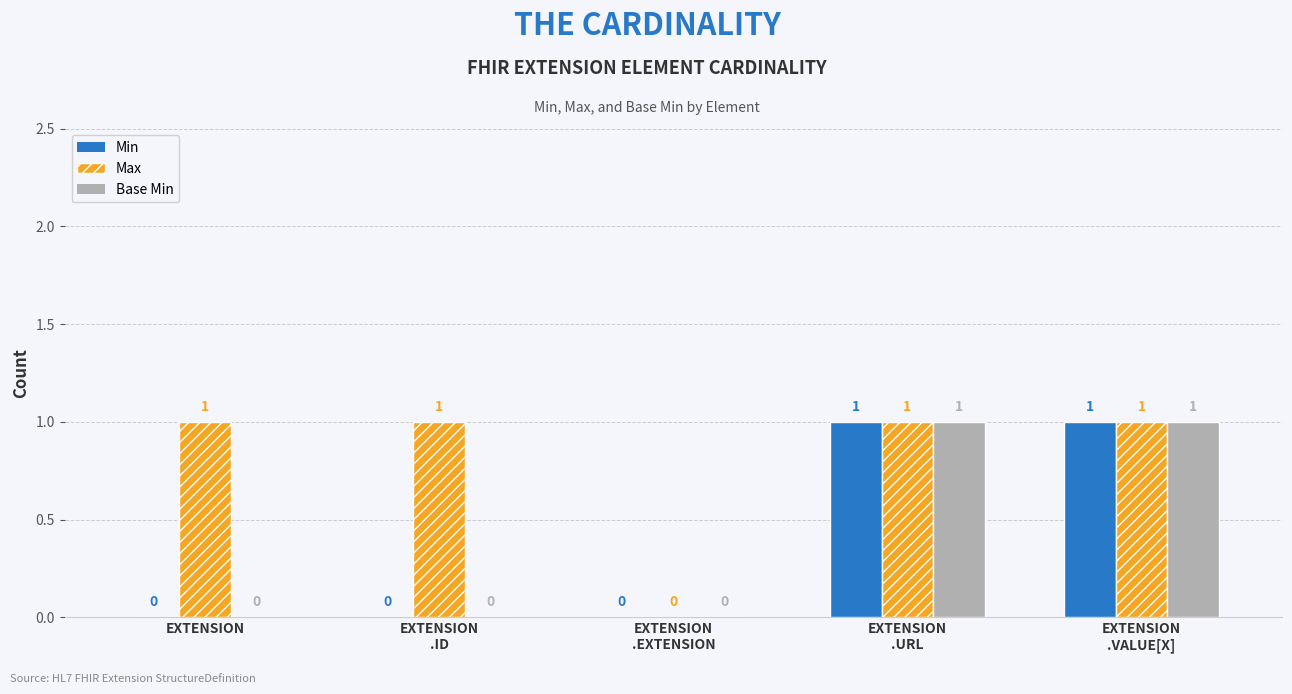

True or false: Base Min has a value of 1 at EXTENSION.

False